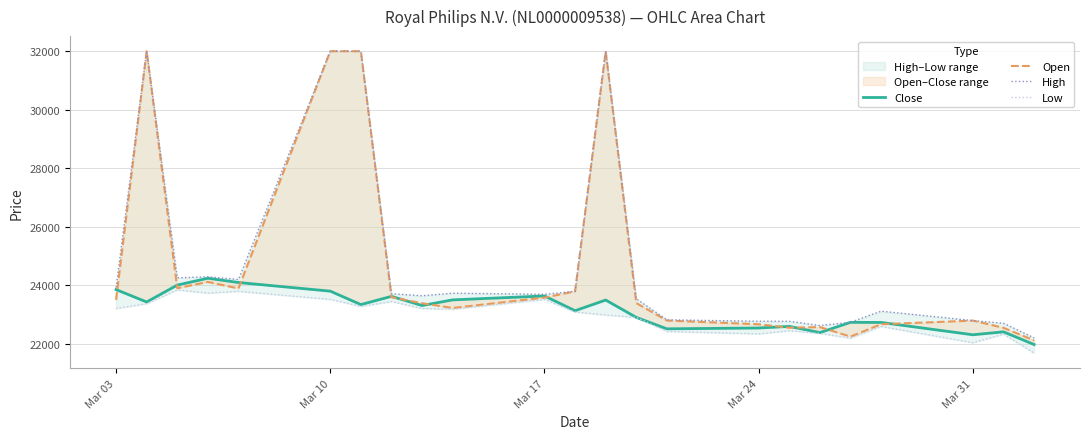

The value of Low at 18 is 37433. True or false?

False